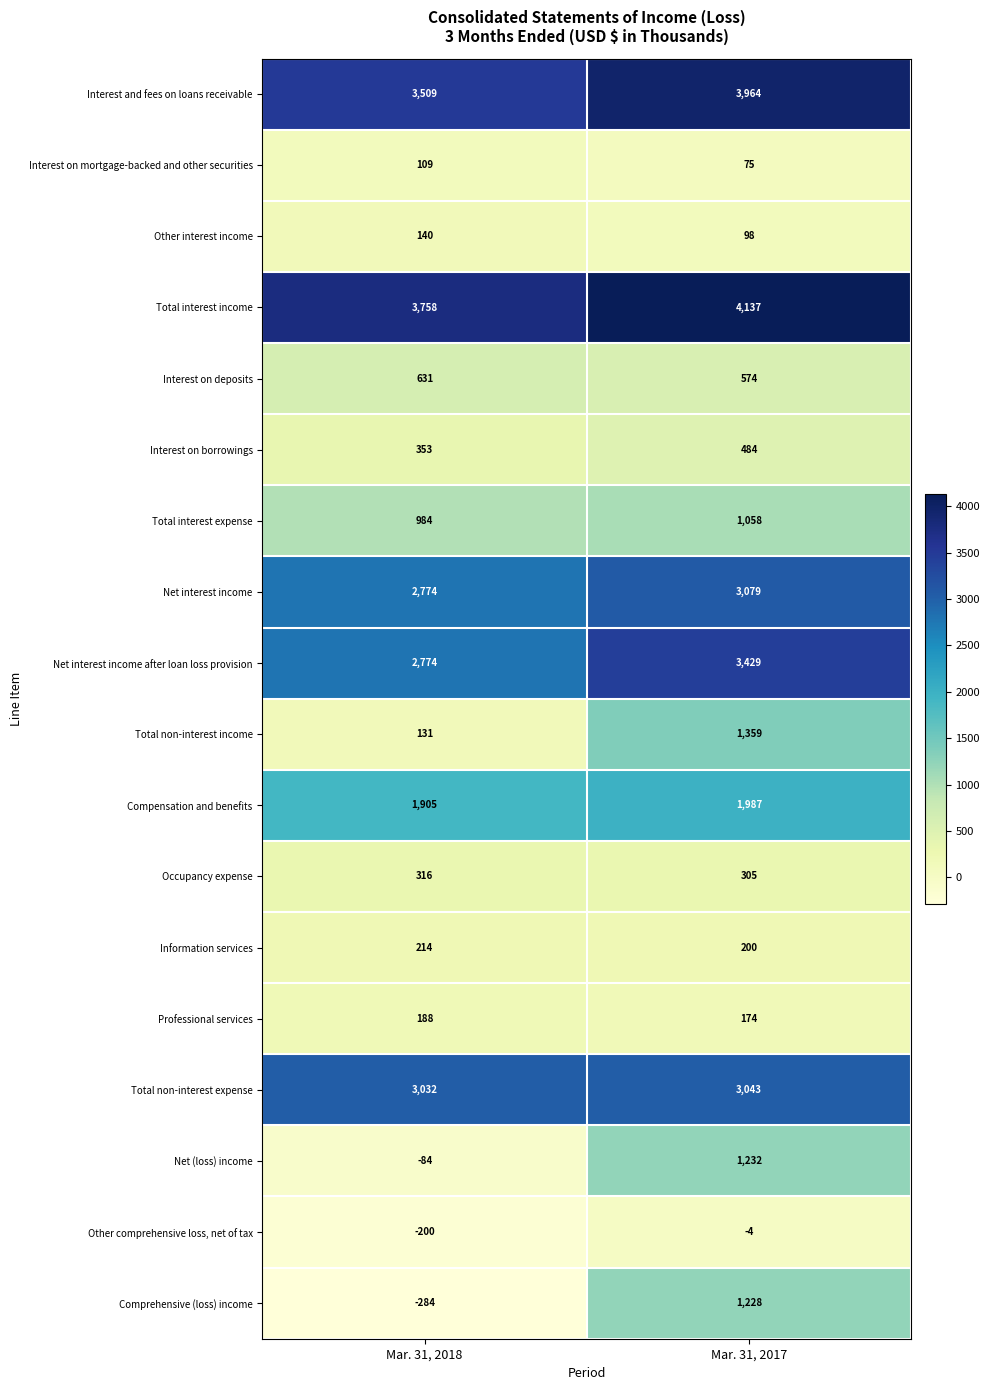

How many categories are shown in the chart?

2